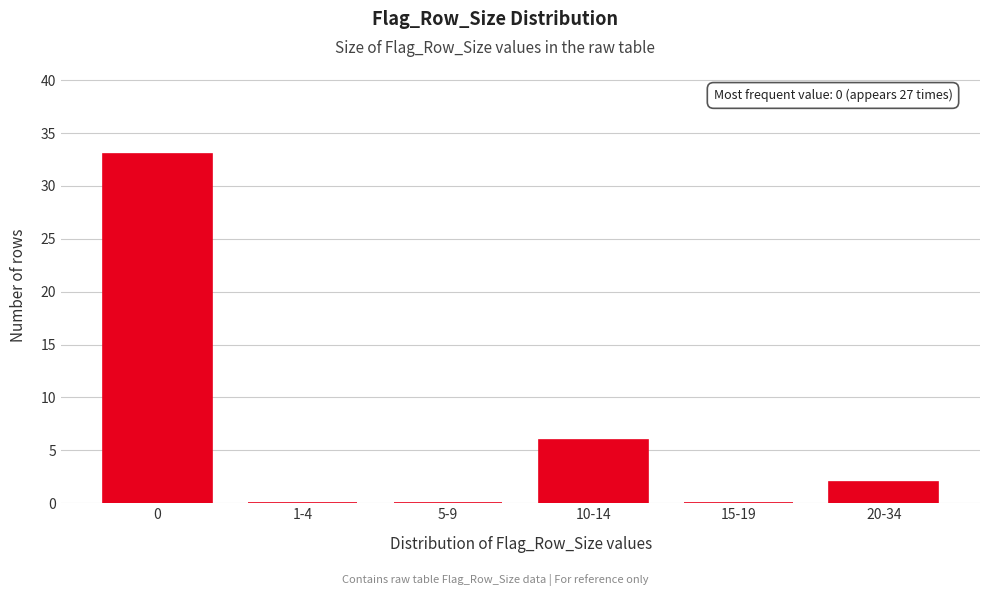

Reading left to right, what are all the values shown in this chart?

0=33	1-4=0	5-9=0	10-14=6	15-19=0	20-34=2